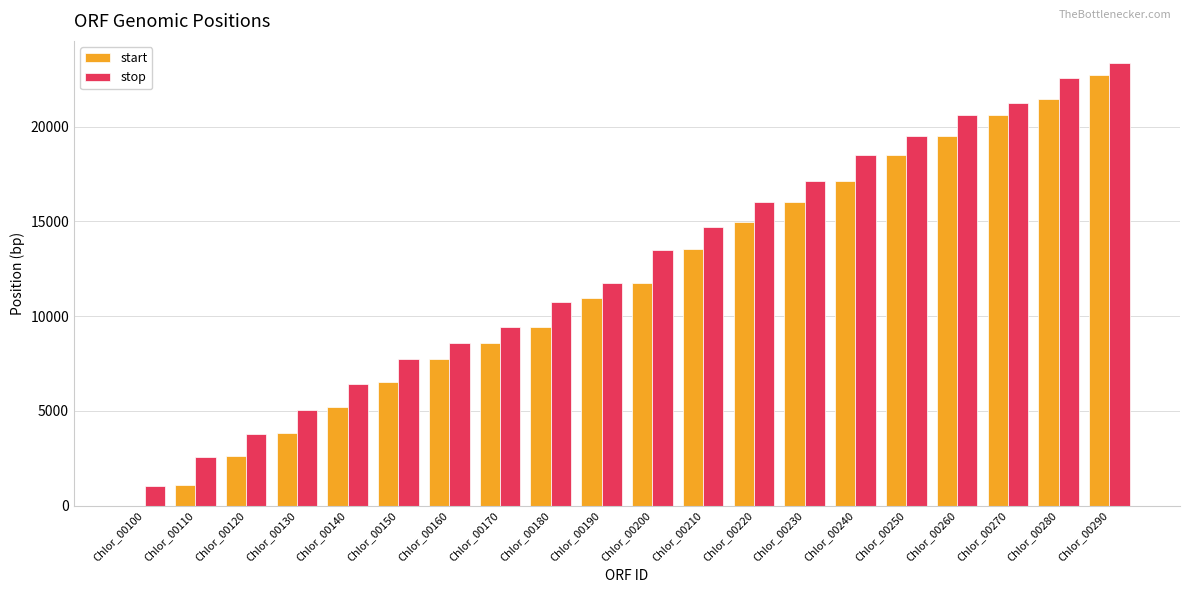

What is the sum of the stop values at Chlor_00260 and Chlor_00290?

43952